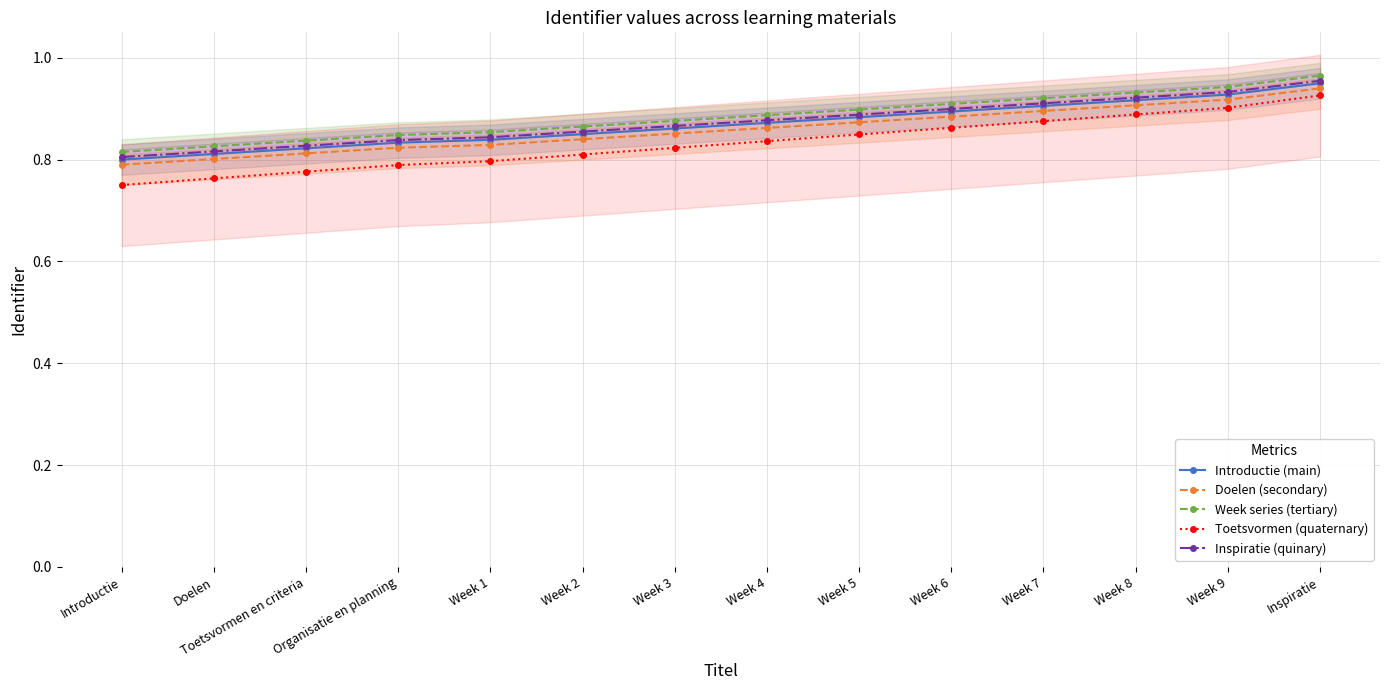

Does the chart display data point markers on the line(s)?

Yes